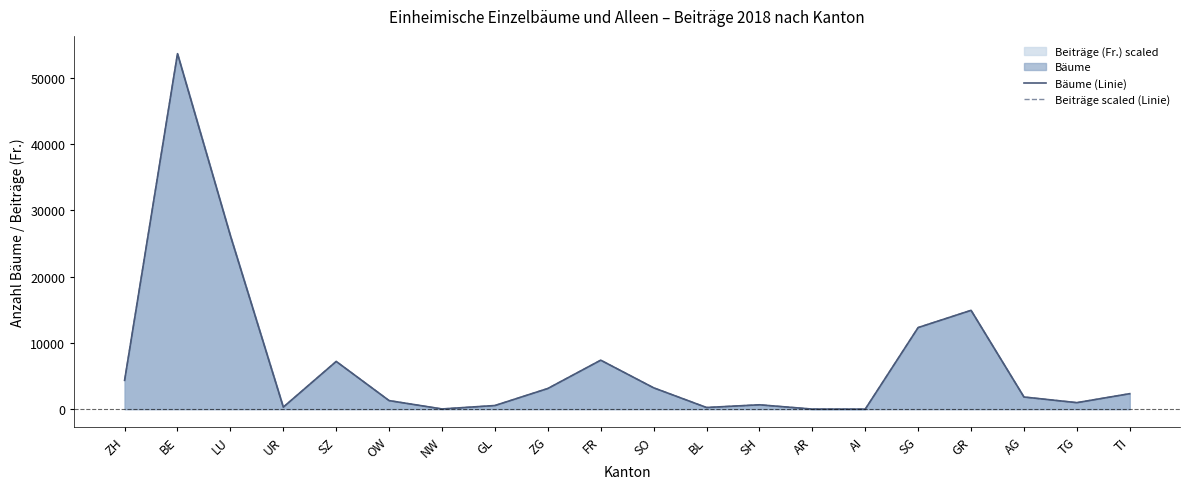

How many data points does each series have?

20